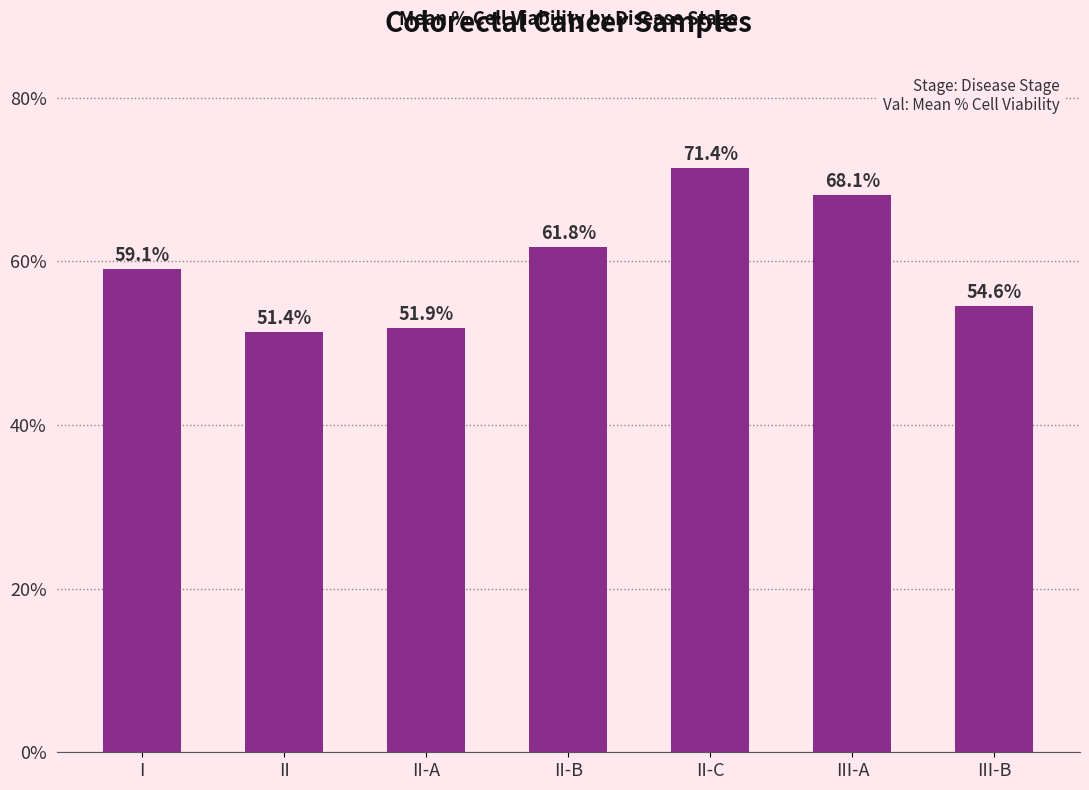

Is it true that the value at III-B is 29.2?

False